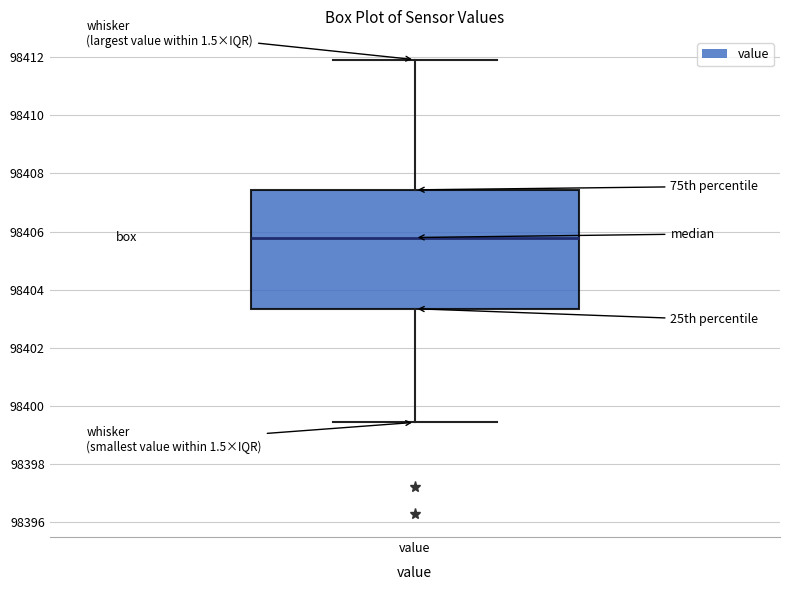

Where is the lower edge of the box for value on the y-axis? The values are not printed on the chart, so give them approximately, as read against the axis.

98403.4